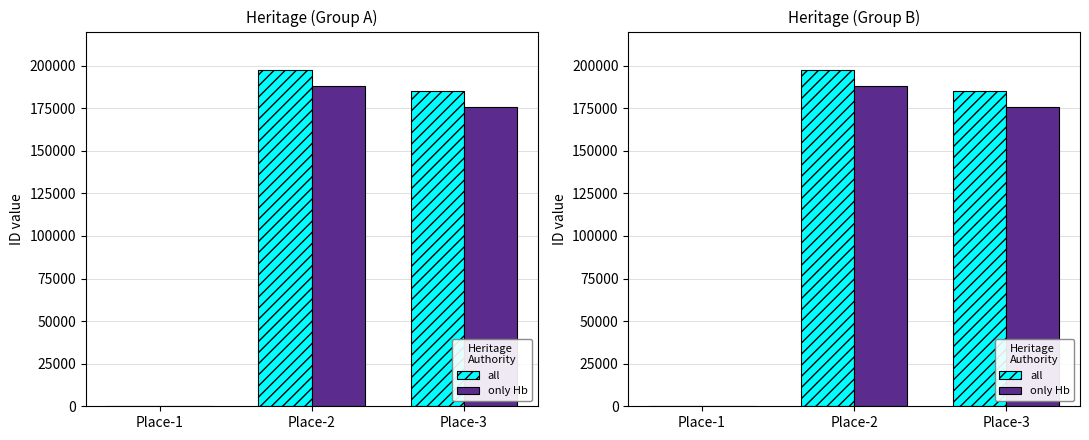

Rank the series by their maximum value, from lowest to highest.

only Hb, all